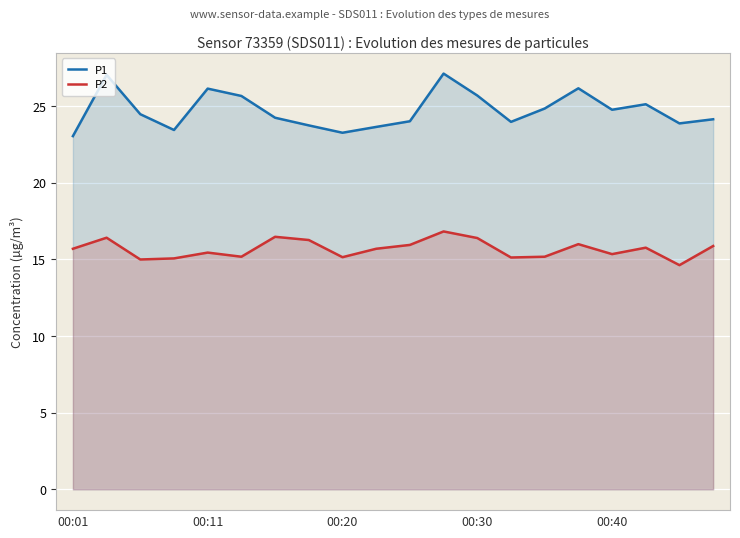

Rank the series by their average value, from highest to lowest.

P1, P2